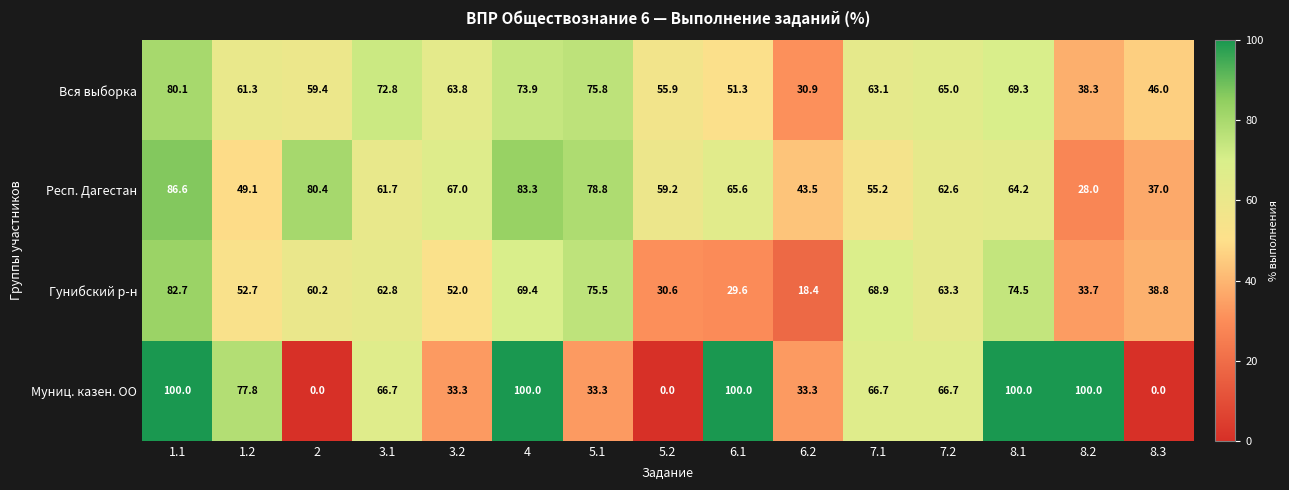

At 7.2, list the series in order from largest to smallest.

Муниц. казен. ОО, Вся выборка, Гунибский р-н, Респ. Дагестан